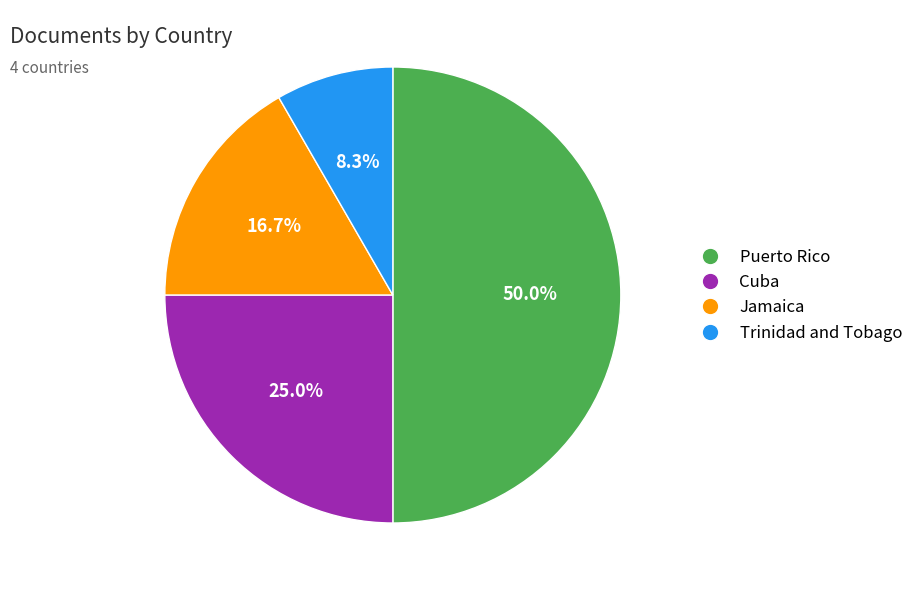

What is the smallest slice in the pie chart?

Trinidad and Tobago